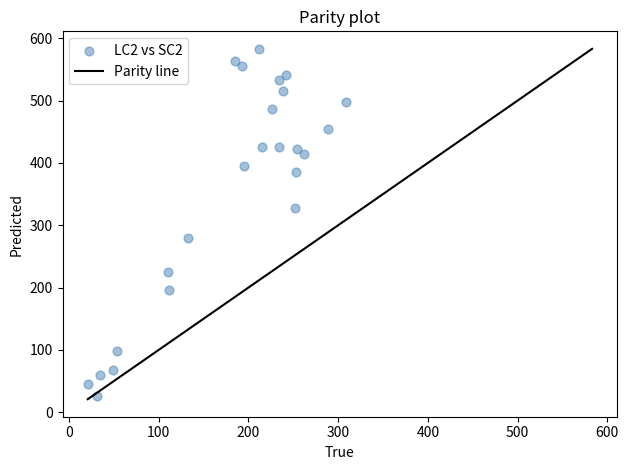

What is the range of X values (max minus min)?

288